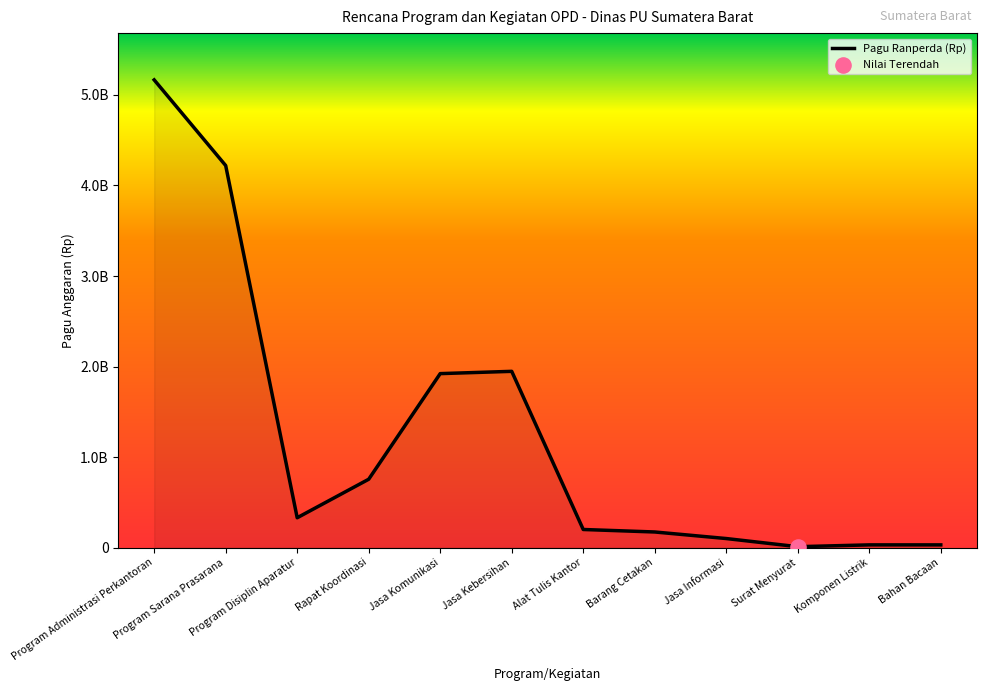

Between Program Administrasi Perkantoran and Barang Cetakan, which is larger?

Program Administrasi Perkantoran